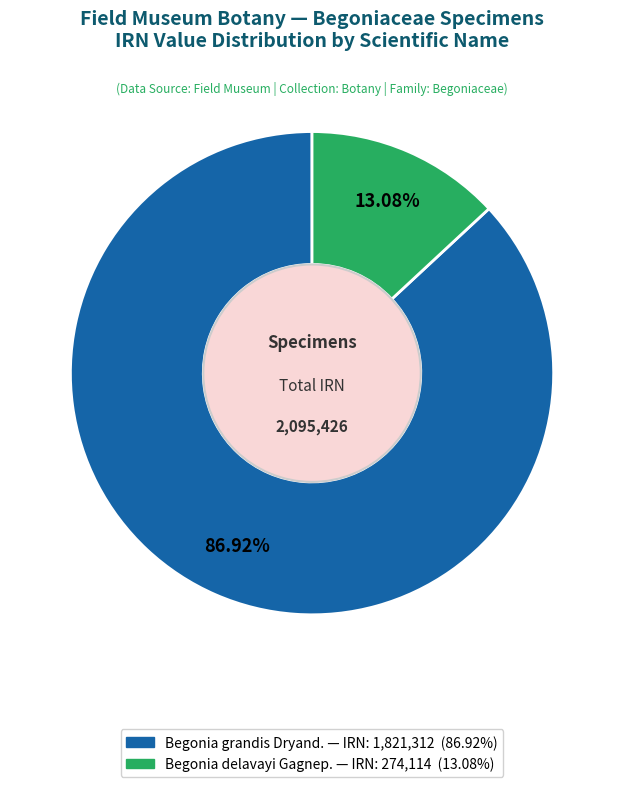

What percentage is the Begonia delavayi Gagnep. slice, to the nearest percent?

13%